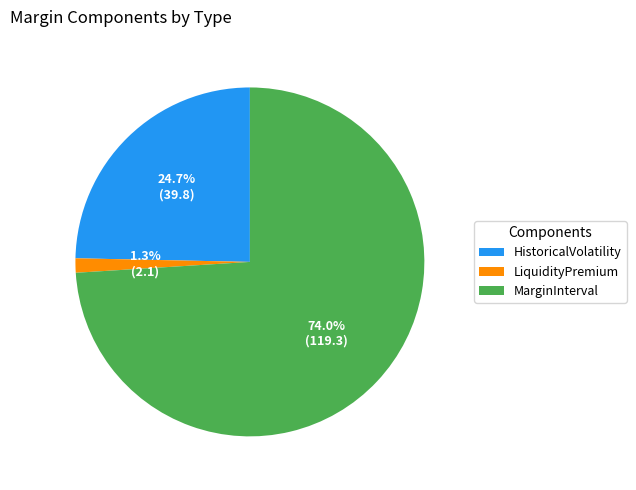

To the nearest percent, what is the difference between the largest and smallest slice percentages?

73%